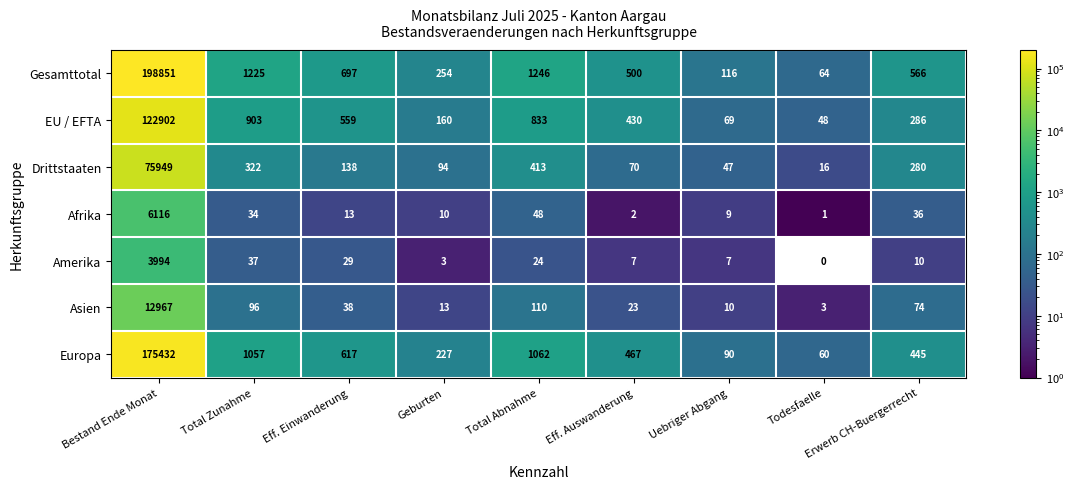

What is the difference between the Afrika values at Uebriger Abgang and Todesfaelle?

8